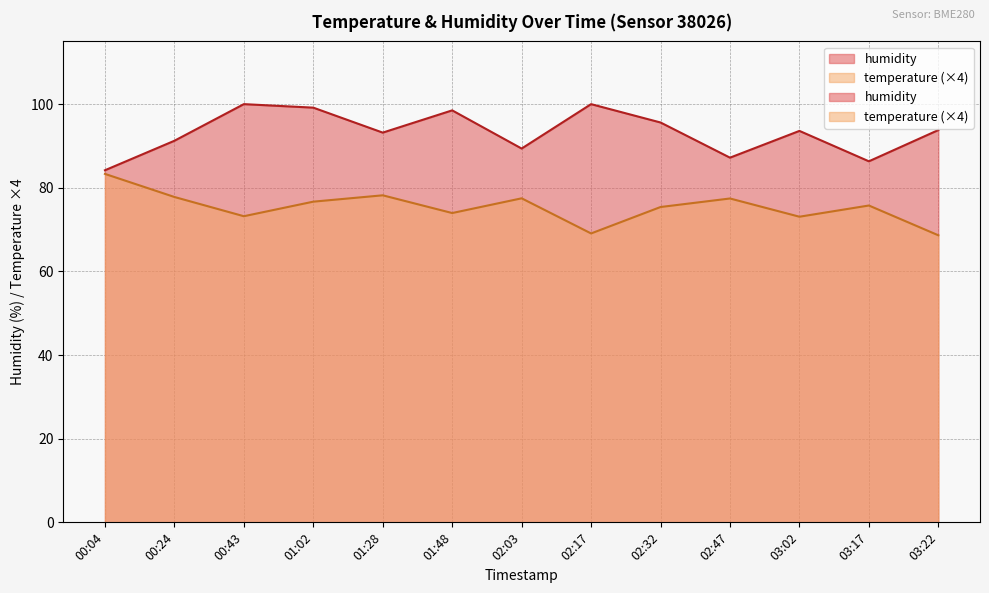

True or false: humidity has a value of 56.5 at 03:22.

False